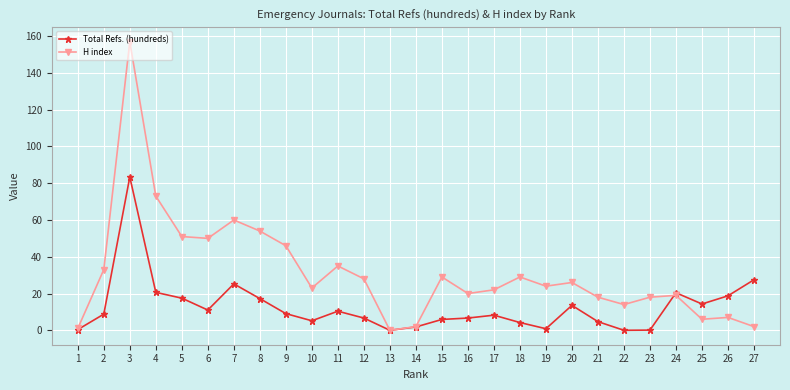

Which series has the largest range (max minus min)?

H index